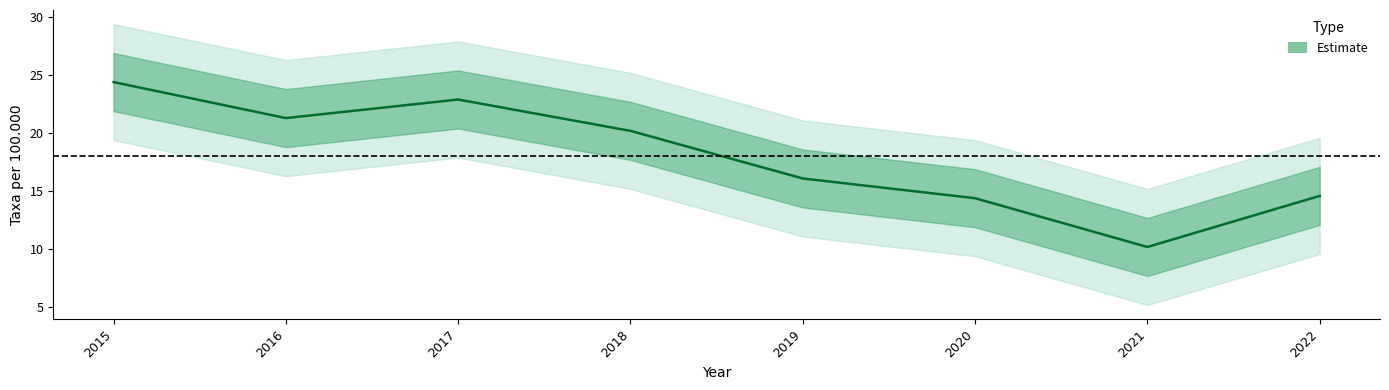

Does the chart display data point markers on the line(s)?

No